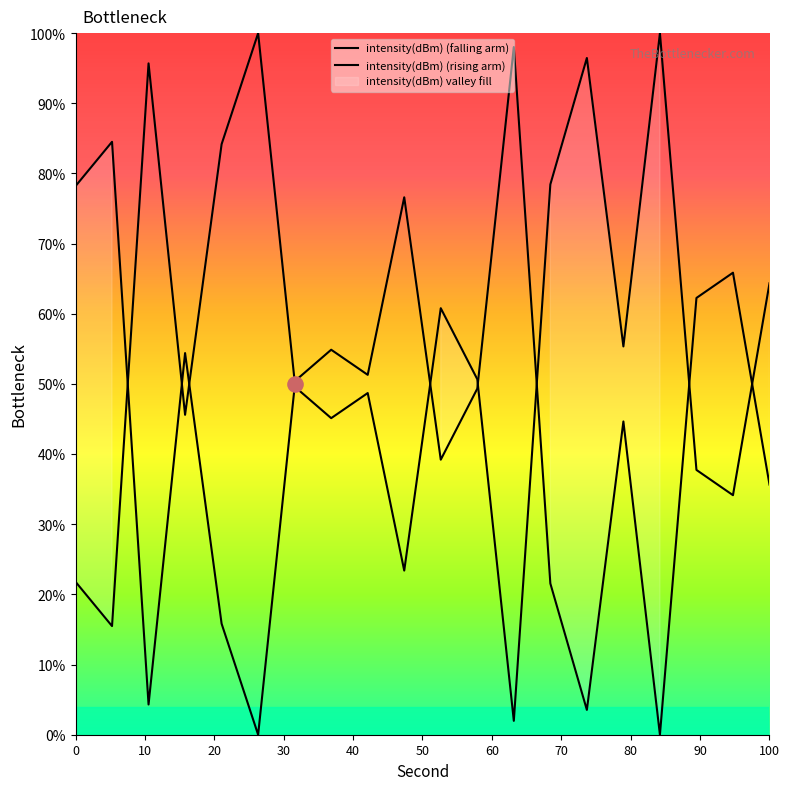

Which has a higher value, 24 or 28?

24